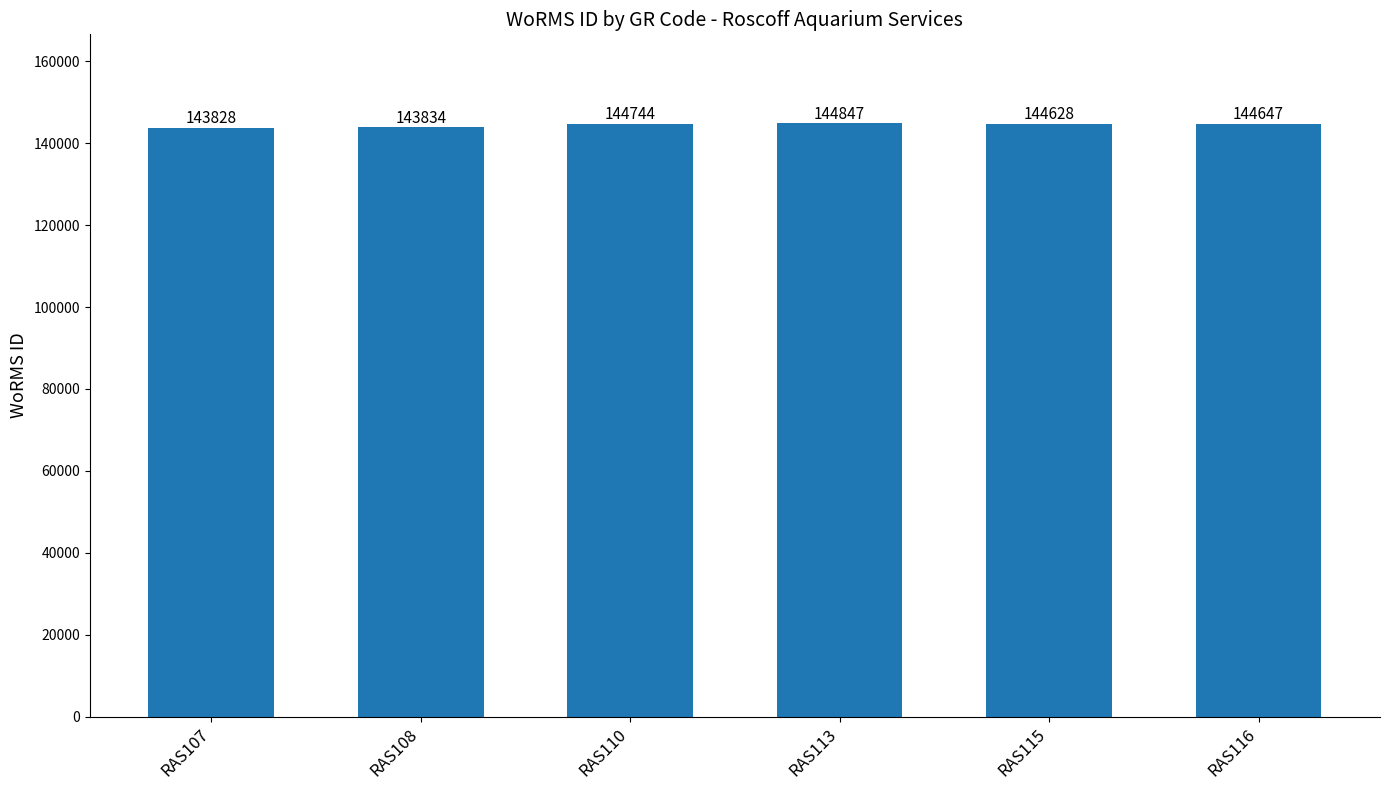

The value at RAS113 is 230676. True or false?

False